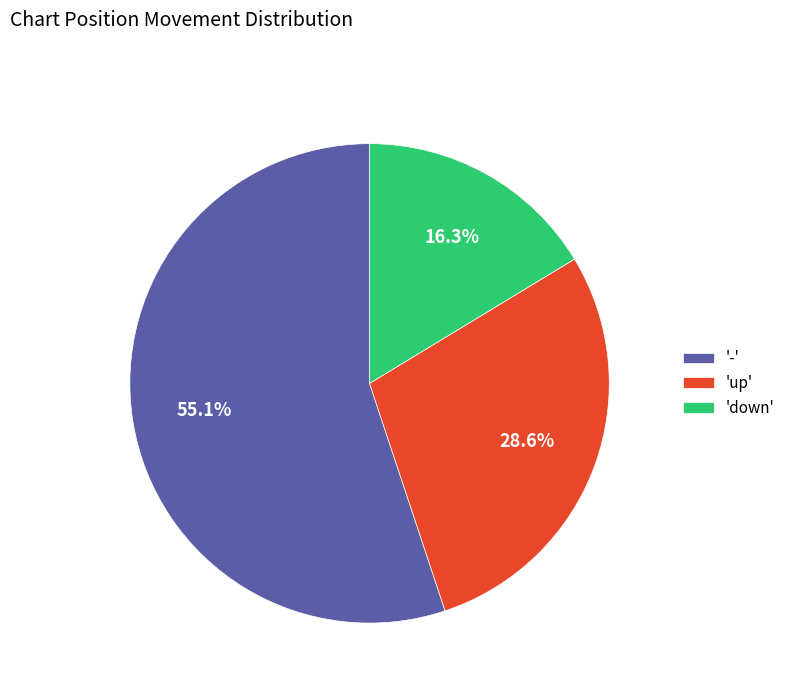

What is the ratio of the value at 'down' to the value at '-'?

0.3